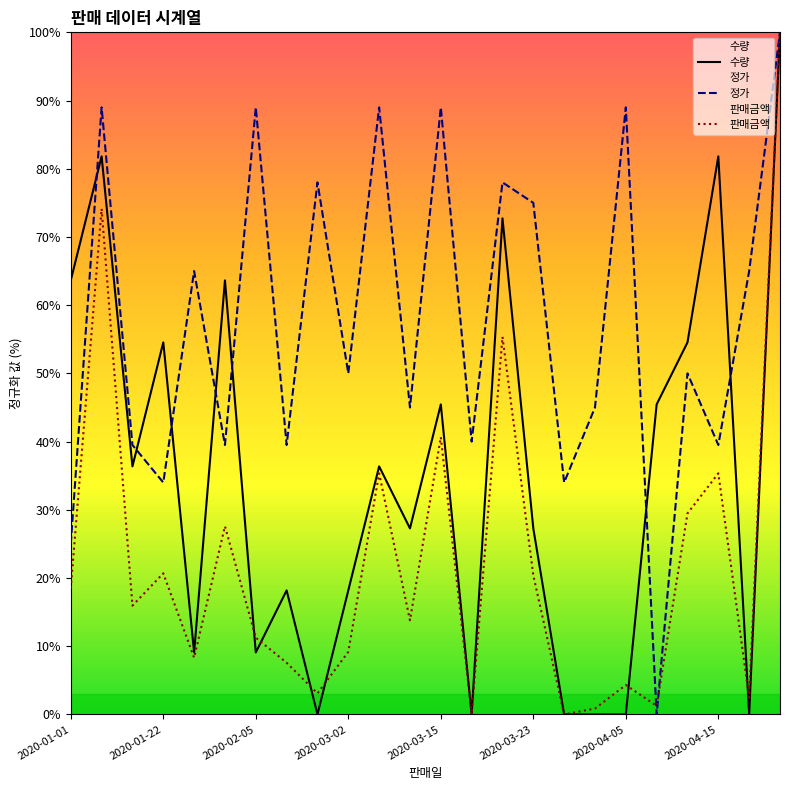

Which series has the largest total across all categories?

정가